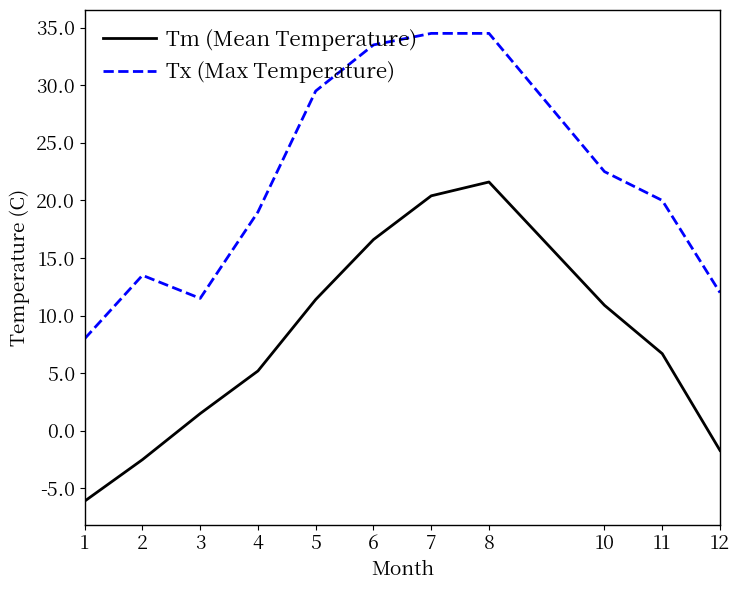

What is the total value across all series at 3?

13.0